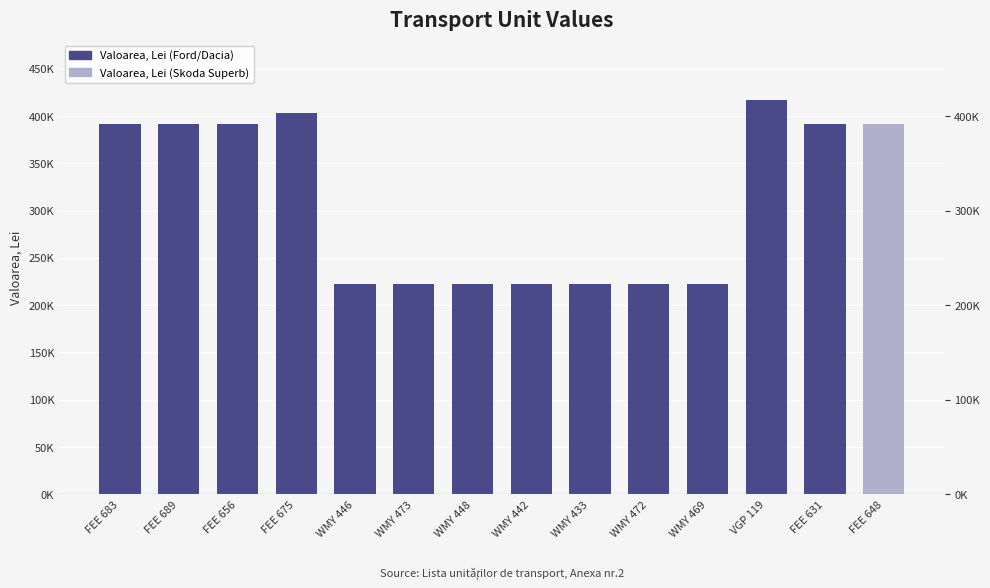

What is the average value?

309619.3